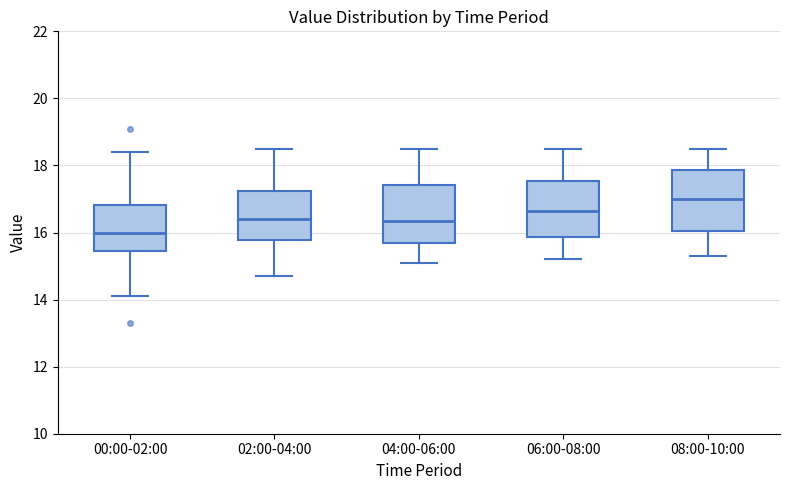

Which box has the lowest median line?

00:00-02:00